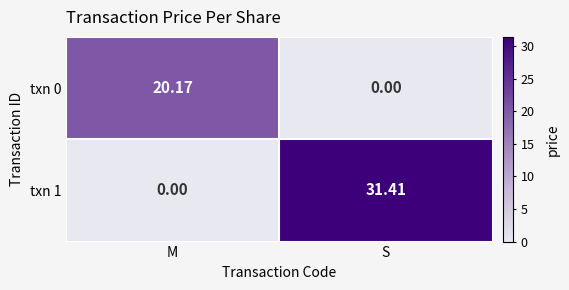

Rank the categories by txn 1 value from lowest to highest.

M, S